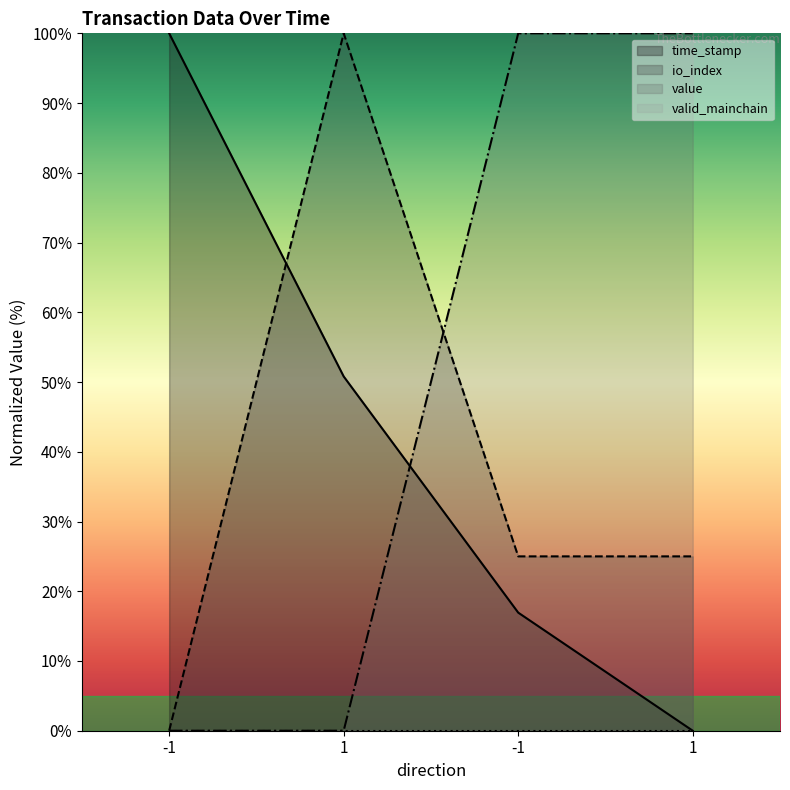

Reading right to left, list all the values displayed in this chart.

time_stamp: 0.0	16.9	50.8	100.0
io_index: 25.0	25.0	100.0	0.0
value: 100.0	100.0	0.0	0.0